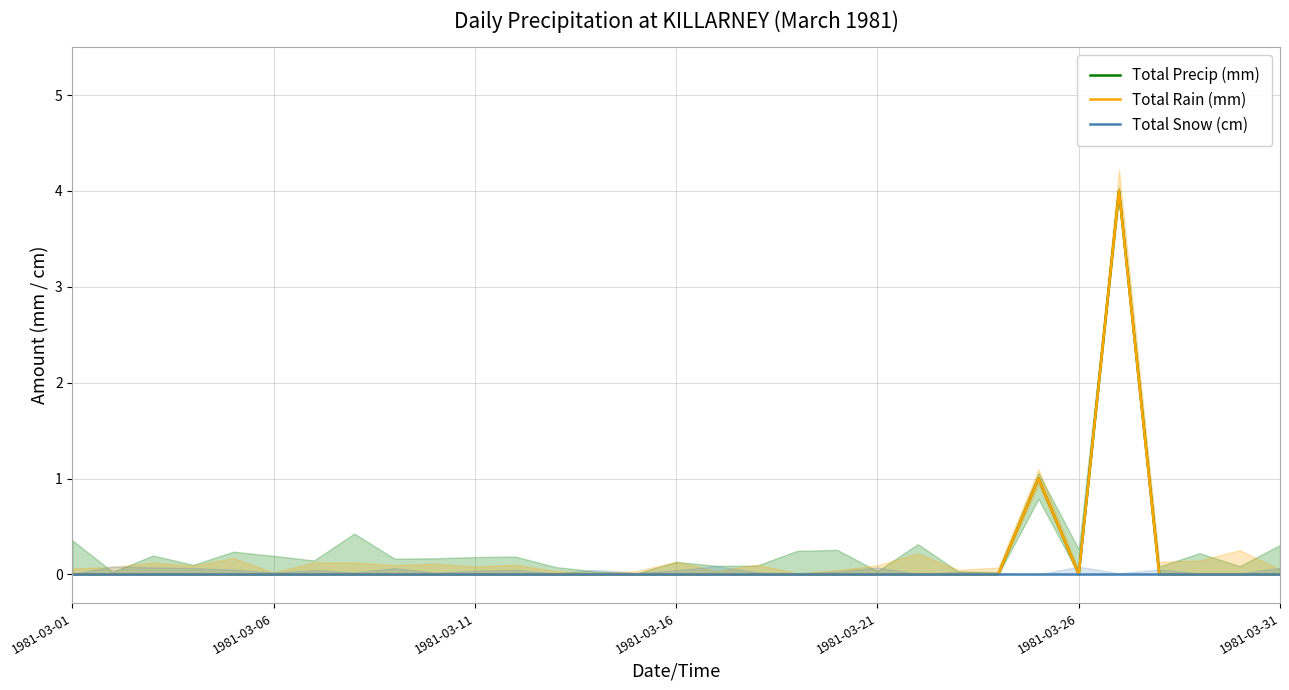

Reading right to left, transcribe all the data shown in this chart.

Total Precip (mm): 0	0	0	0	4	0	1	0	0	0	0	0	0	0	0	0	0	0	0	0	0	0	0	0	0	0	0	0	0	0	0
Total Rain (mm): 0	0	0	0	4	0	1	0	0	0	0	0	0	0	0	0	0	0	0	0	0	0	0	0	0	0	0	0	0	0	0
Total Snow (cm): 0	0	0	0	0	0	0	0	0	0	0	0	0	0	0	0	0	0	0	0	0	0	0	0	0	0	0	0	0	0	0